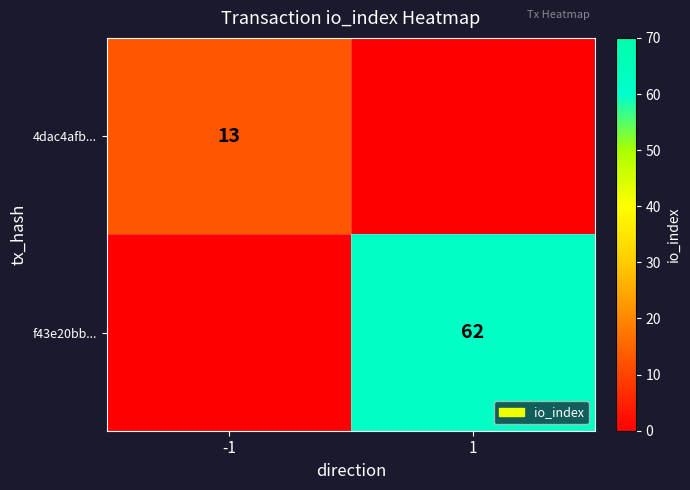

Is it true that f43e20bb... equals 62 at 1?

True